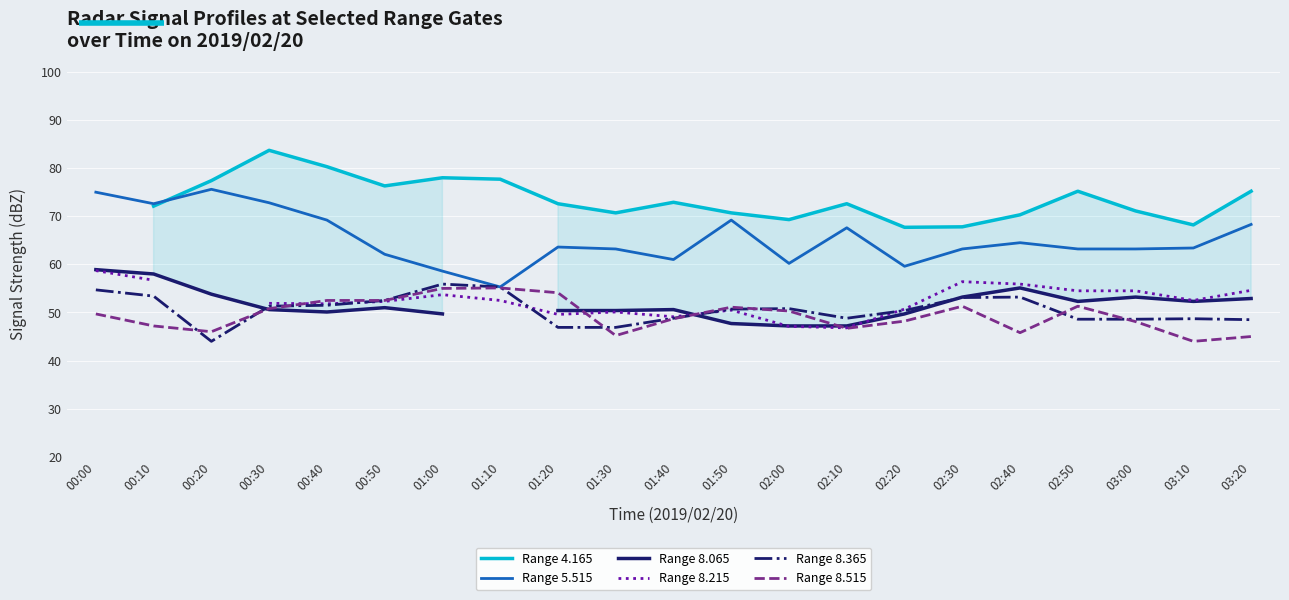

At which category is the sum across all series the highest?

00:30